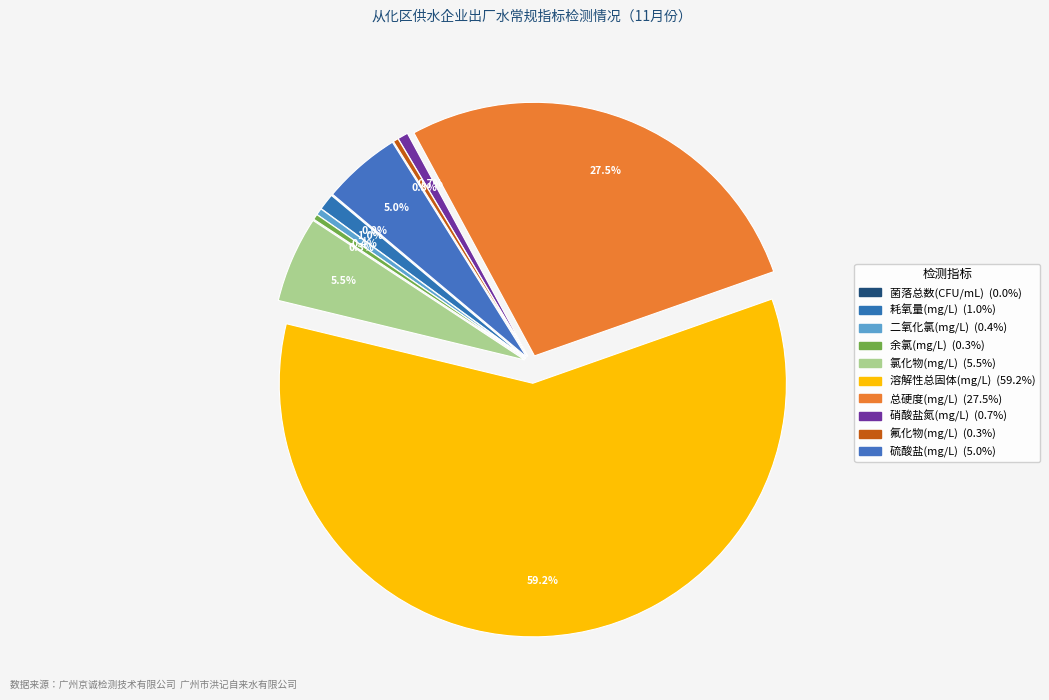

To the nearest percent, what is the average slice percentage?

10%